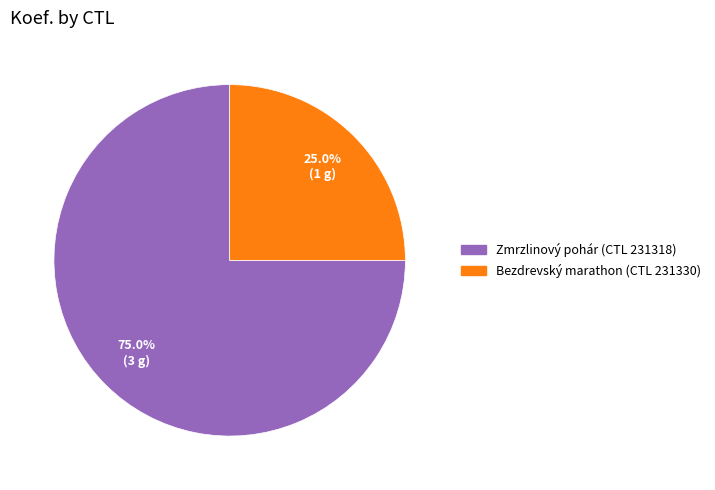

Is there any slice that represents more than half of the pie?

Yes